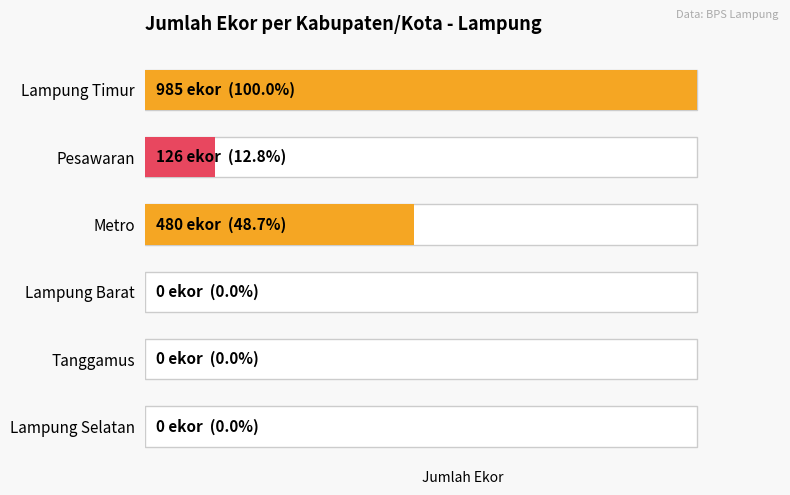

Rank the categories by value from highest to lowest.

Lampung Timur, Metro, Pesawaran, Lampung Barat, Tanggamus, Lampung Selatan